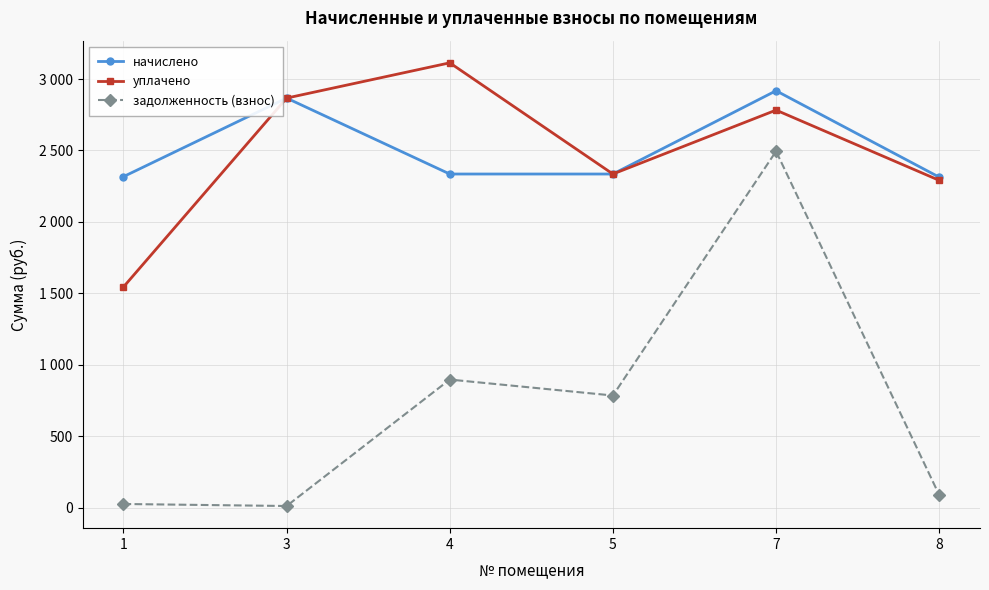

What are all the series names shown in the legend?

начислено, уплачено, задолженность (взнос)